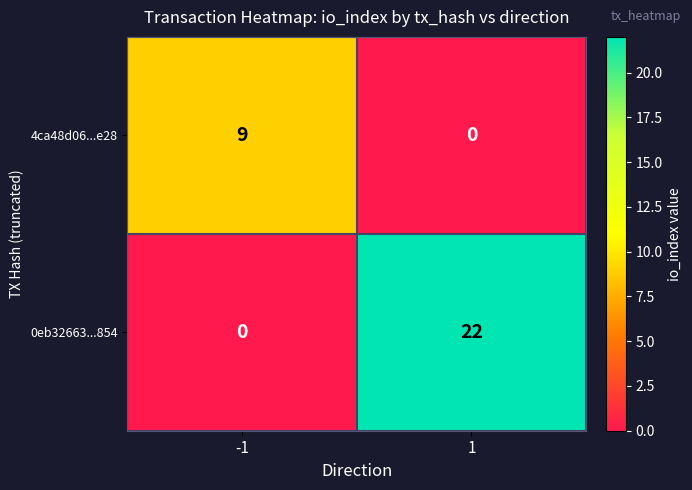

What is the spread (max minus min) of values at 1?

22